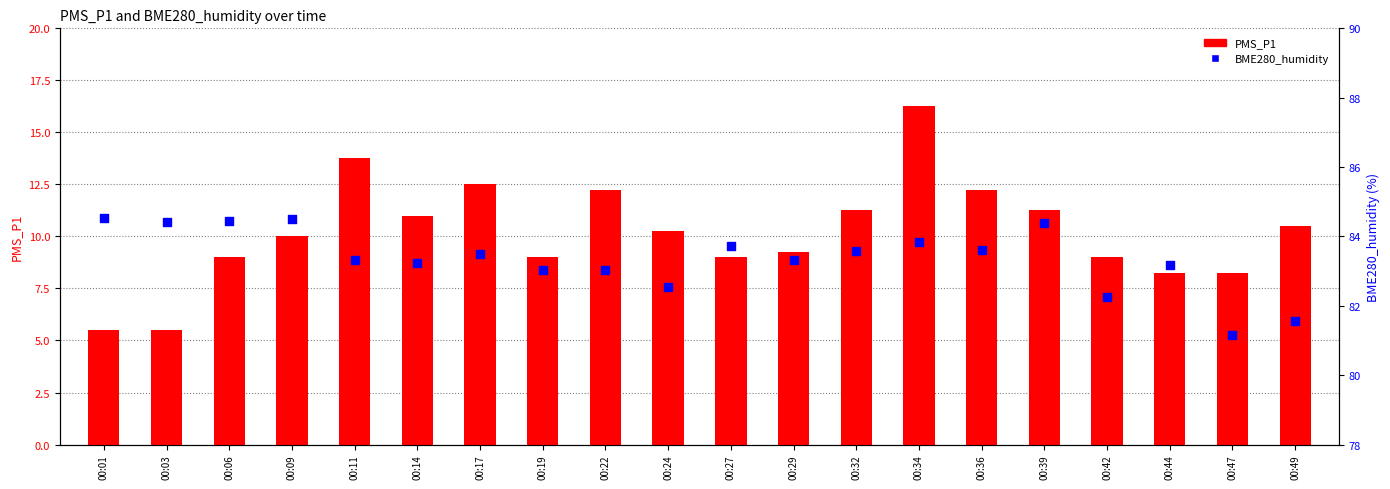

Which series has the largest Y range (max minus min)?

PMS_P1